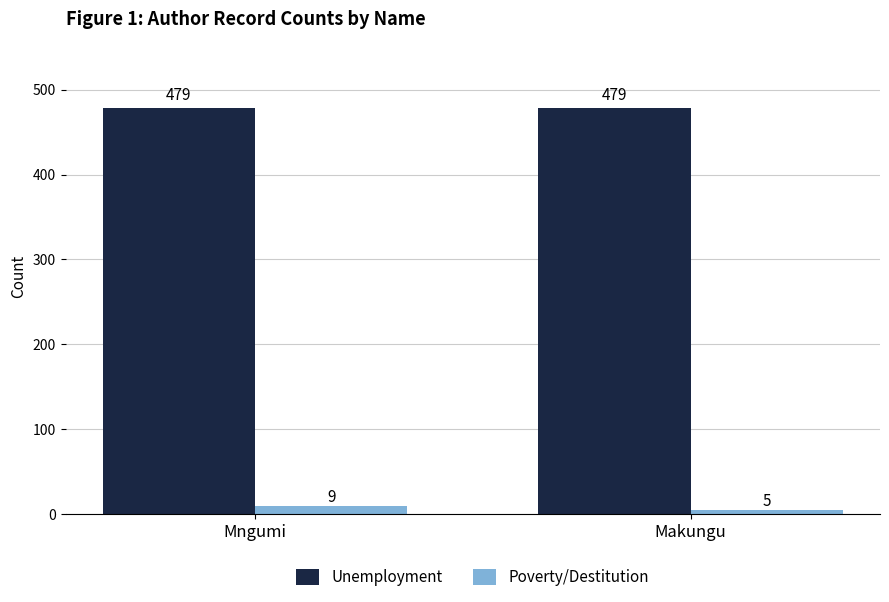

What is the difference between the maximum and minimum values in the Poverty/Destitution series?

4